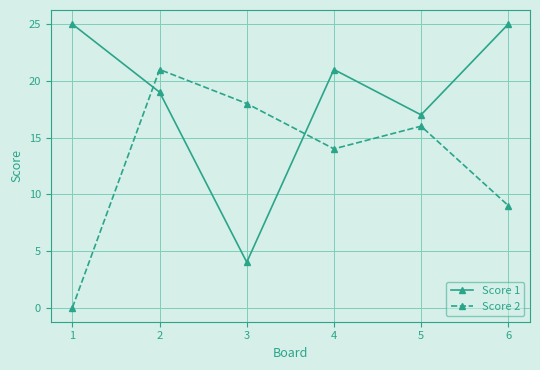

What is the difference between the second highest and second lowest values in the Score 1 series?

8